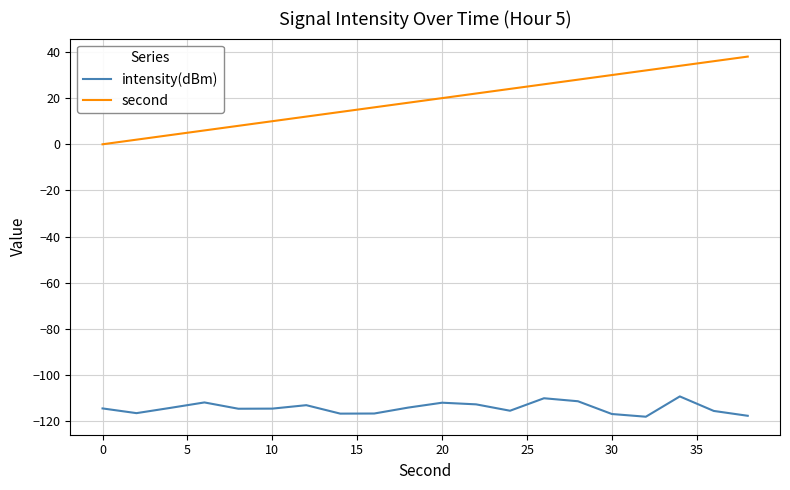

True or false: second and intensity(dBm) cross at least once.

False